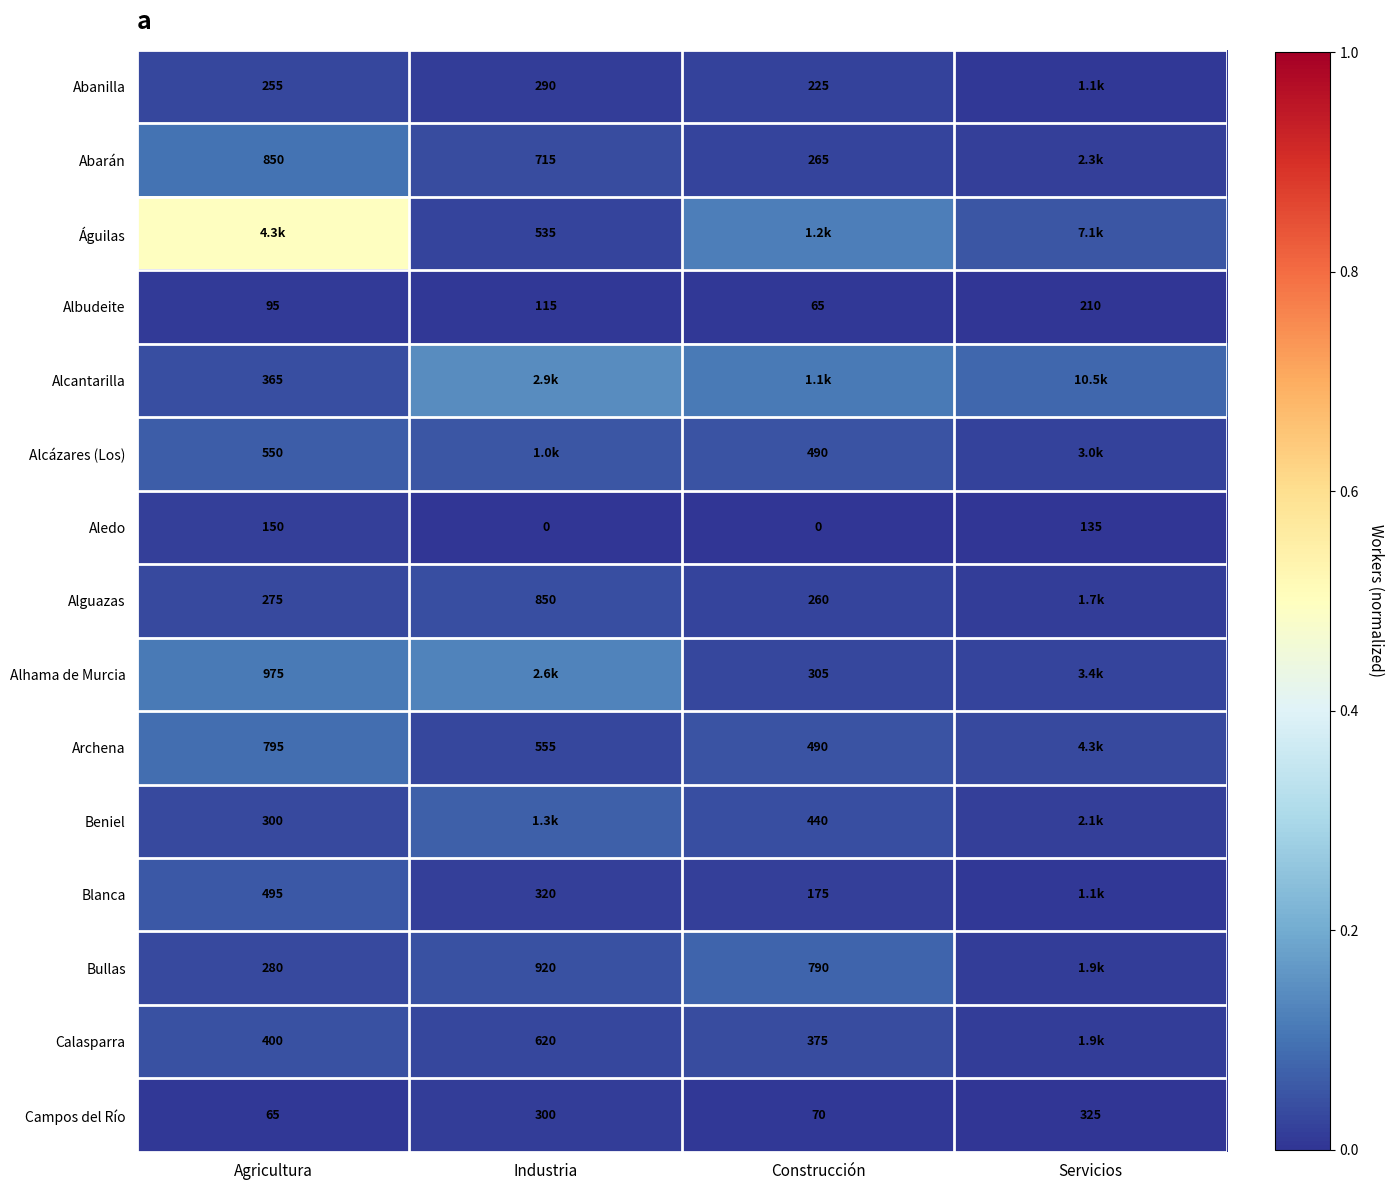

Is the value of Beniel at Construcción greater than the value of Abarán at Agricultura?

No